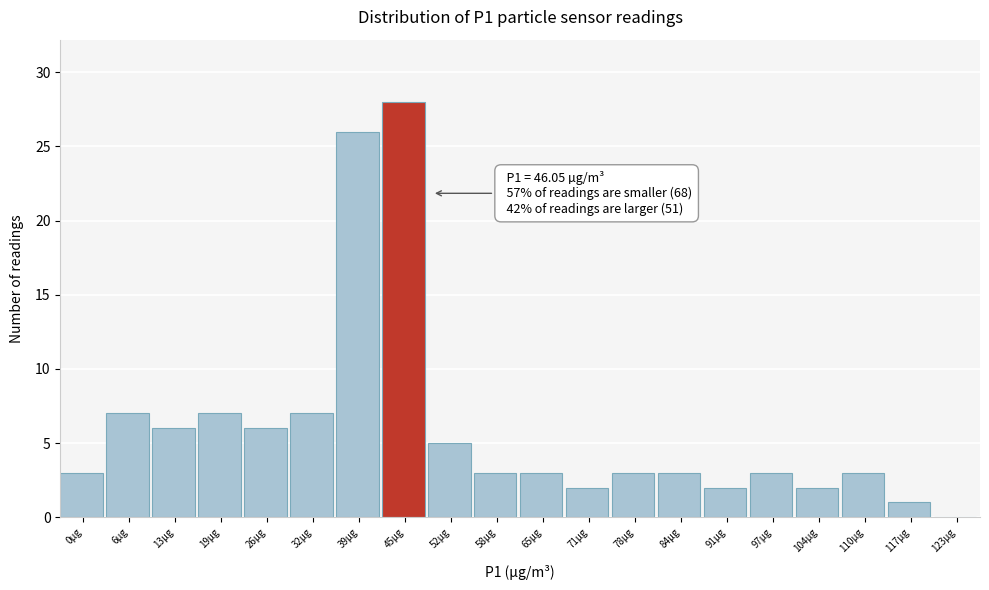

Reading left to right, what are all the values shown in this chart?

0µg=3	6µg=7	13µg=6	19µg=7	26µg=6	32µg=7	39µg=26	45µg=28	52µg=5	58µg=3	65µg=3	71µg=2	78µg=3	84µg=3	91µg=2	97µg=3	104µg=2	110µg=3	117µg=1	123µg=0